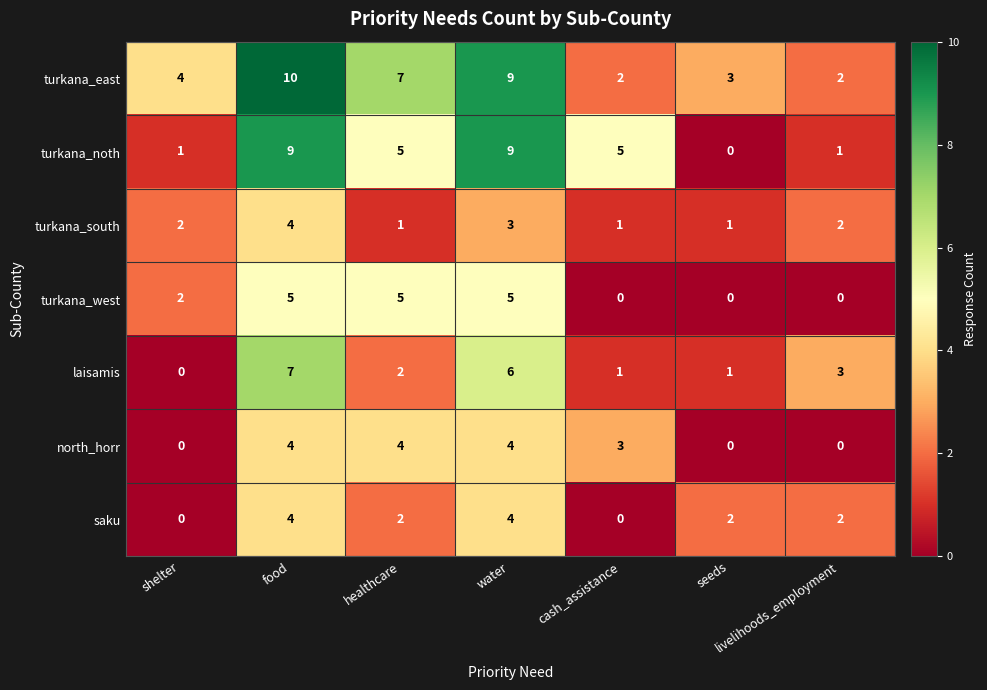

What is the approximate value of north_horr at water?

4